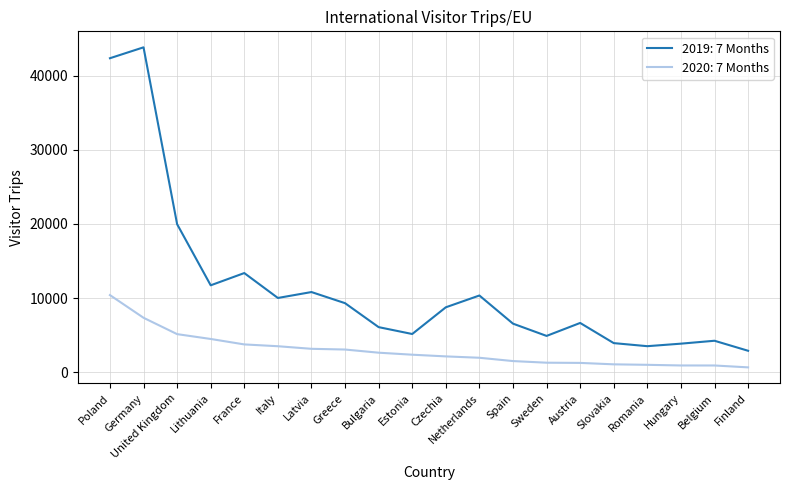

True or false: 2019: 7 Months has more than 1 points higher than both neighbors.

True